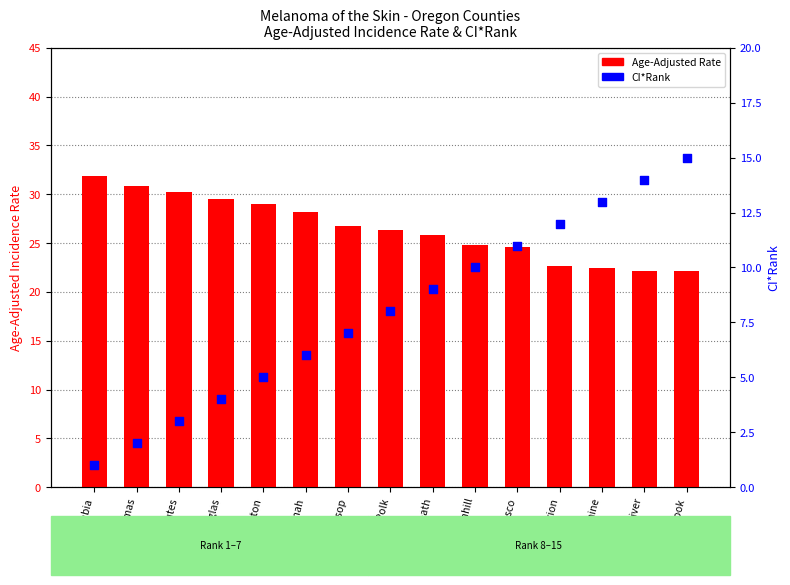

At how many categories does at least one series exceed 4?

15